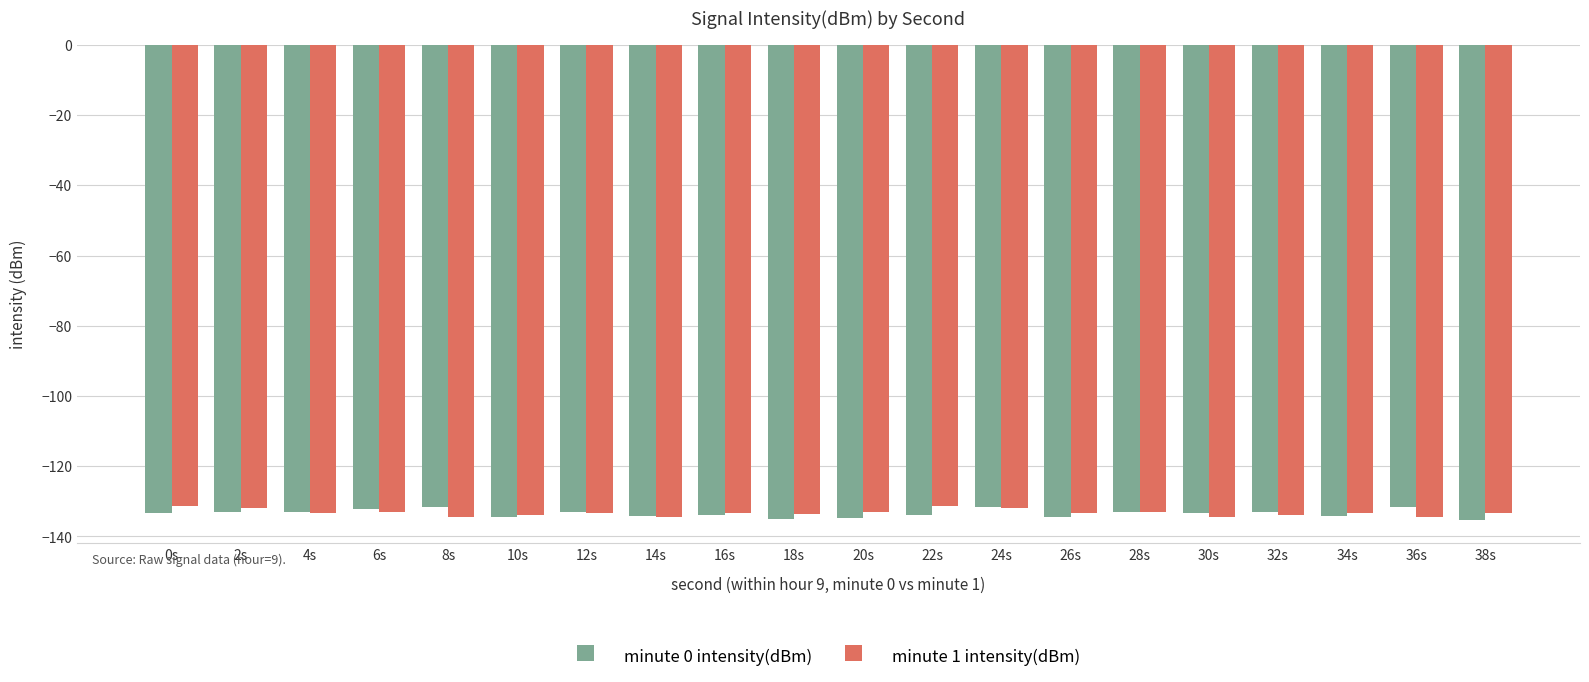

How many data points does each series have?

20